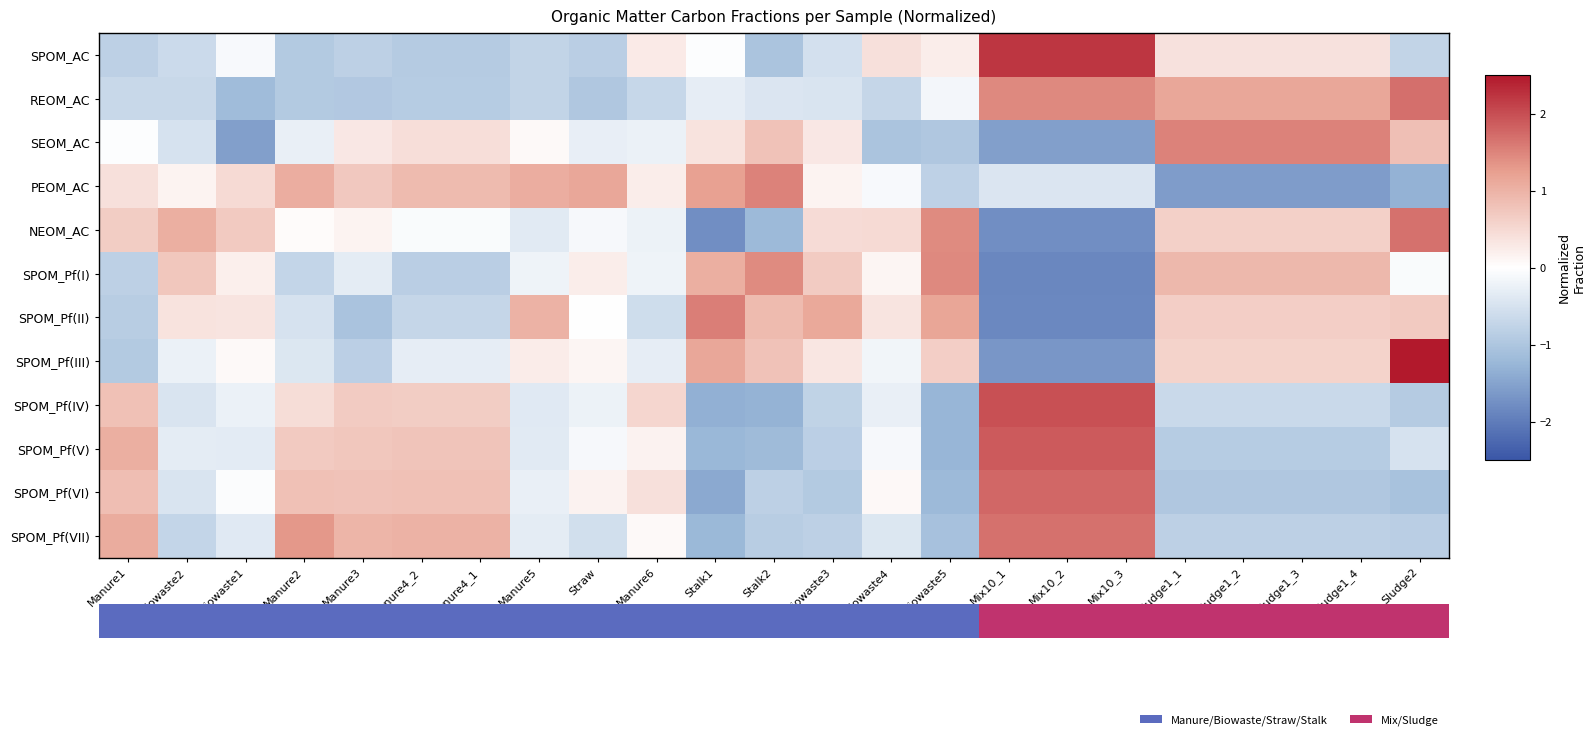

At which label does PEOM_AC first exceed 0?

Manure1